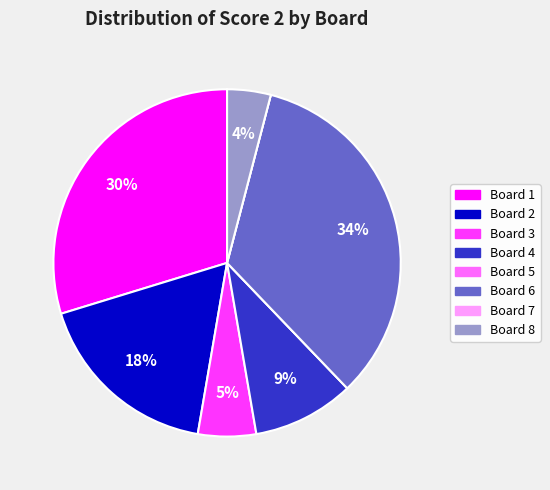

To the nearest percent, what percentage of the pie is Board 4?

9%